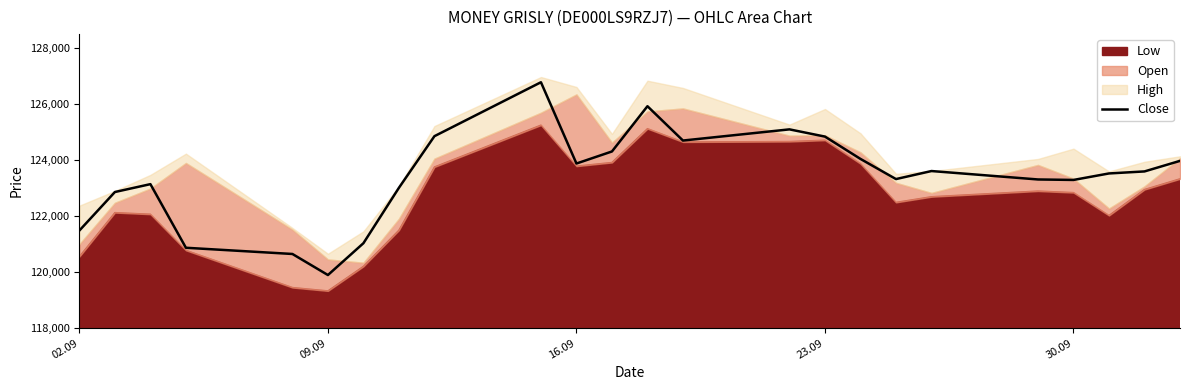

What is the maximum value for Close?

126781